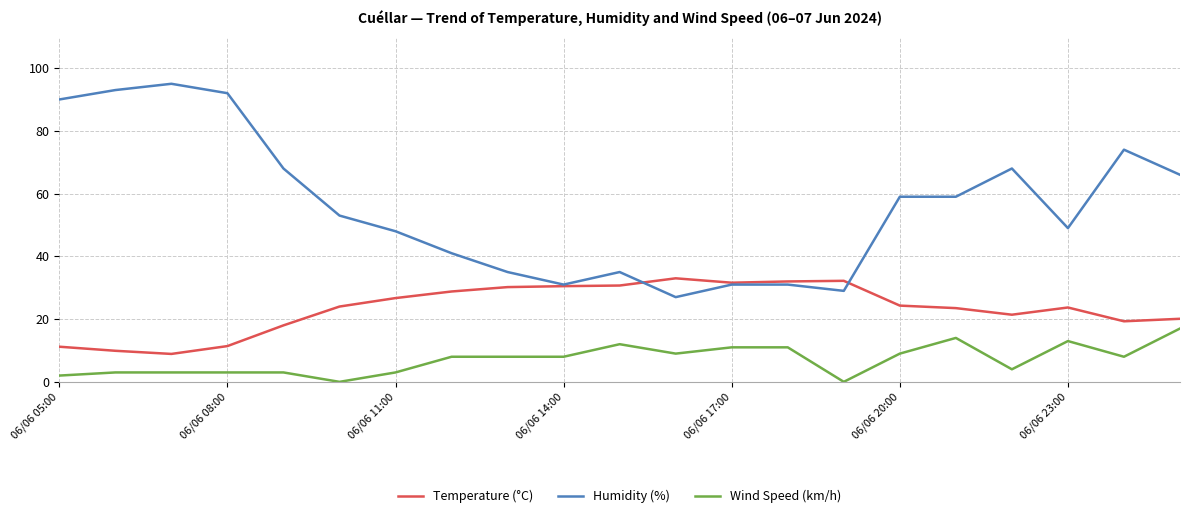

True or false: Wind Speed (km/h) and Humidity (%) intersect in this chart.

False